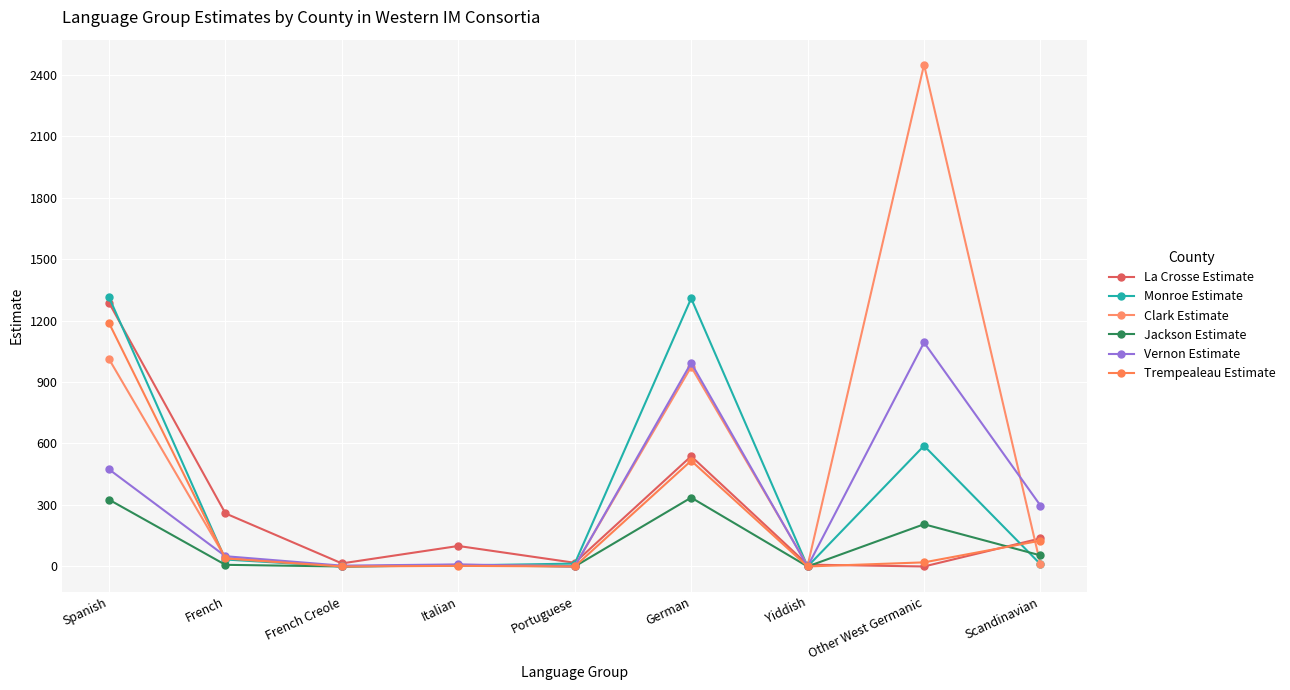

What is the difference between the Clark Estimate values at Scandinavian and Spanish?

1002